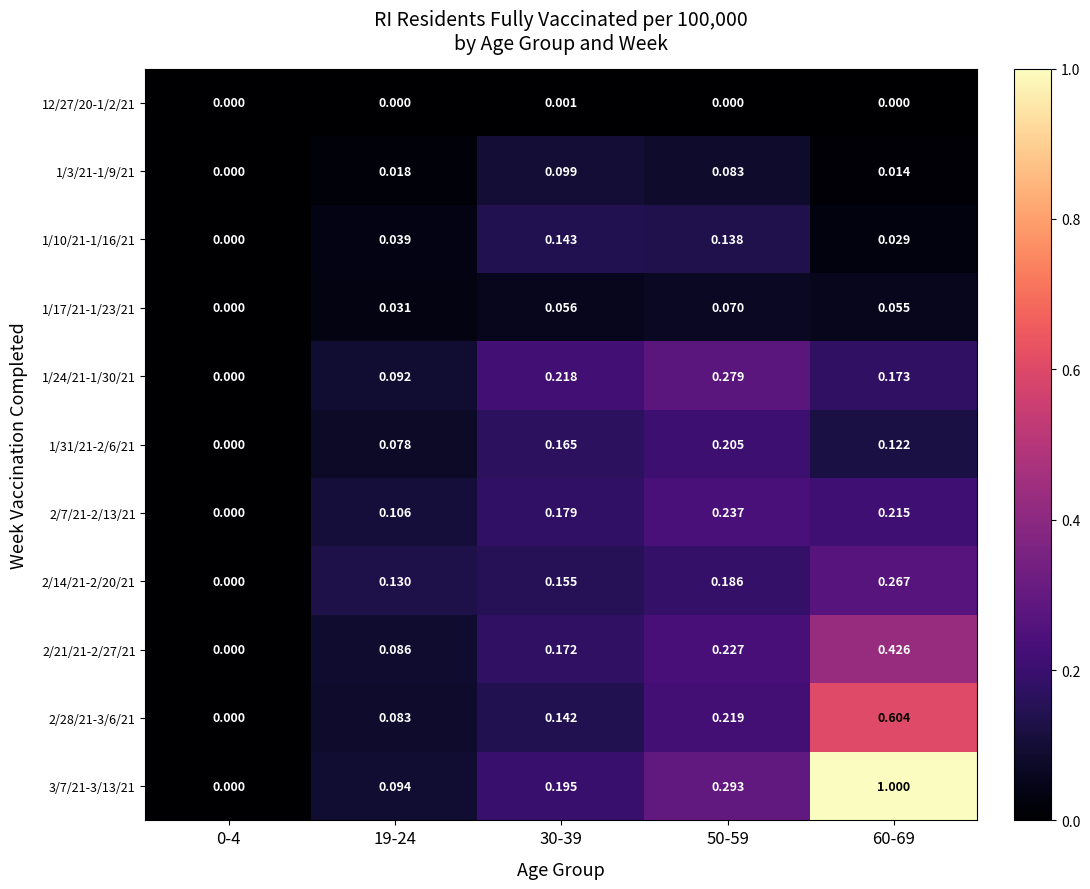

Rank the series at 19-24 from lowest to highest value.

12/27/20-1/2/21, 1/3/21-1/9/21, 1/17/21-1/23/21, 1/10/21-1/16/21, 1/31/21-2/6/21, 2/28/21-3/6/21, 2/21/21-2/27/21, 1/24/21-1/30/21, 3/7/21-3/13/21, 2/7/21-2/13/21, 2/14/21-2/20/21